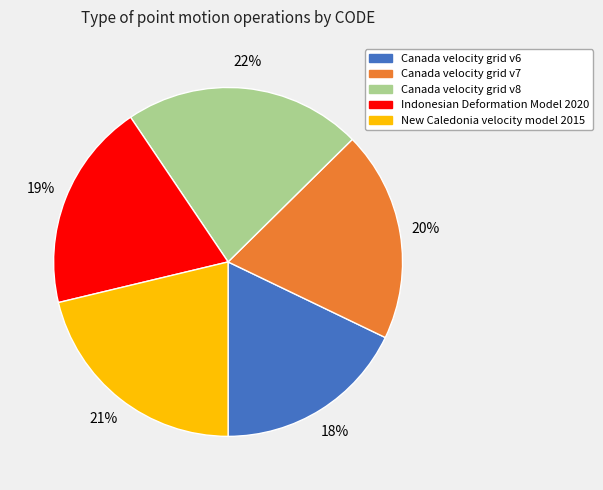

To the nearest percent, what is the average slice percentage?

20%